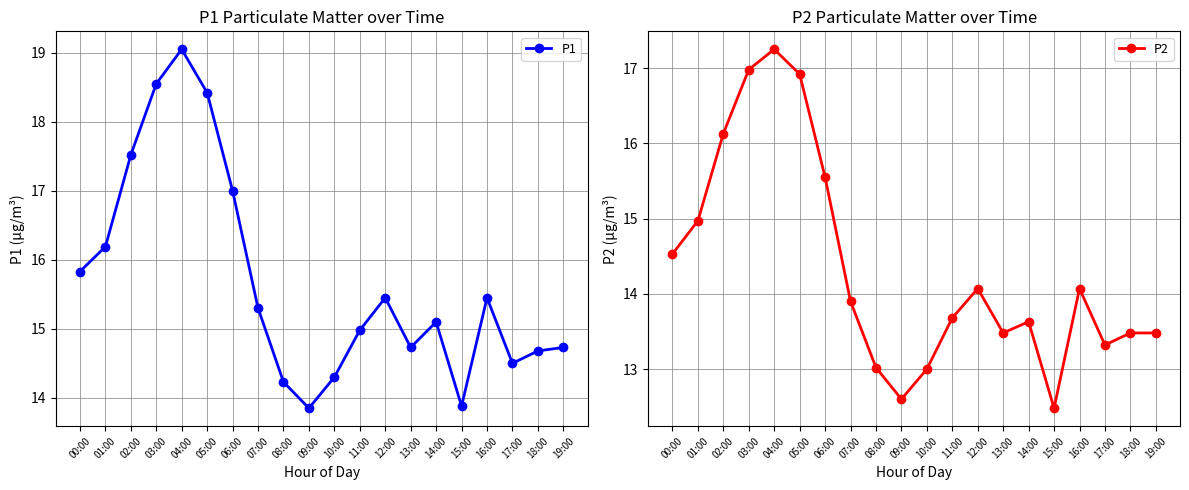

Read the P2 value at 08:00.

13.0